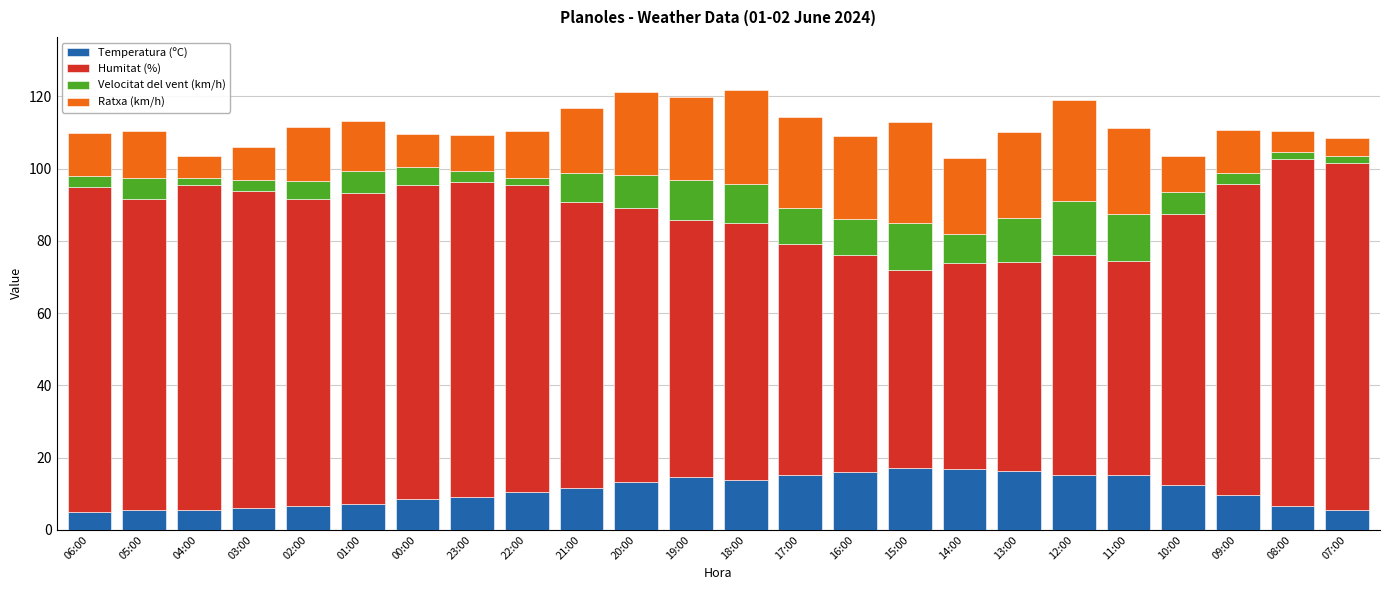

Count the number of data series in this chart.

4